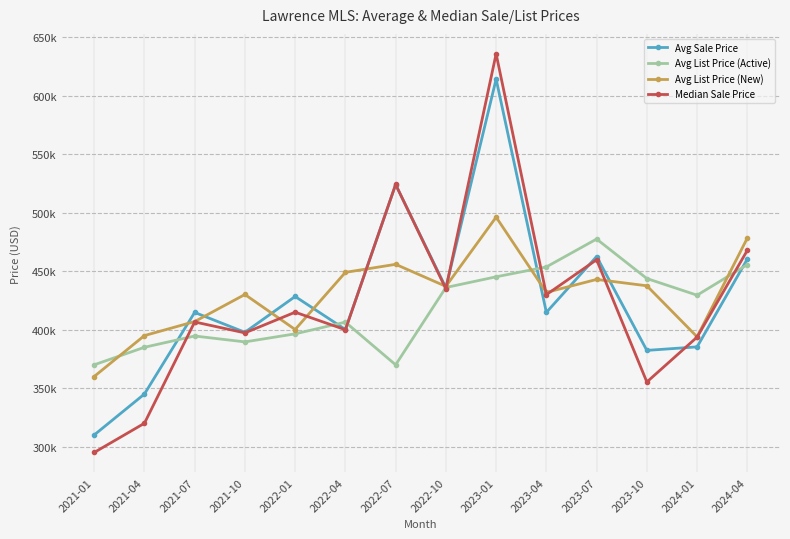

At which label does Avg Sale Price first exceed 414855?

2022-01